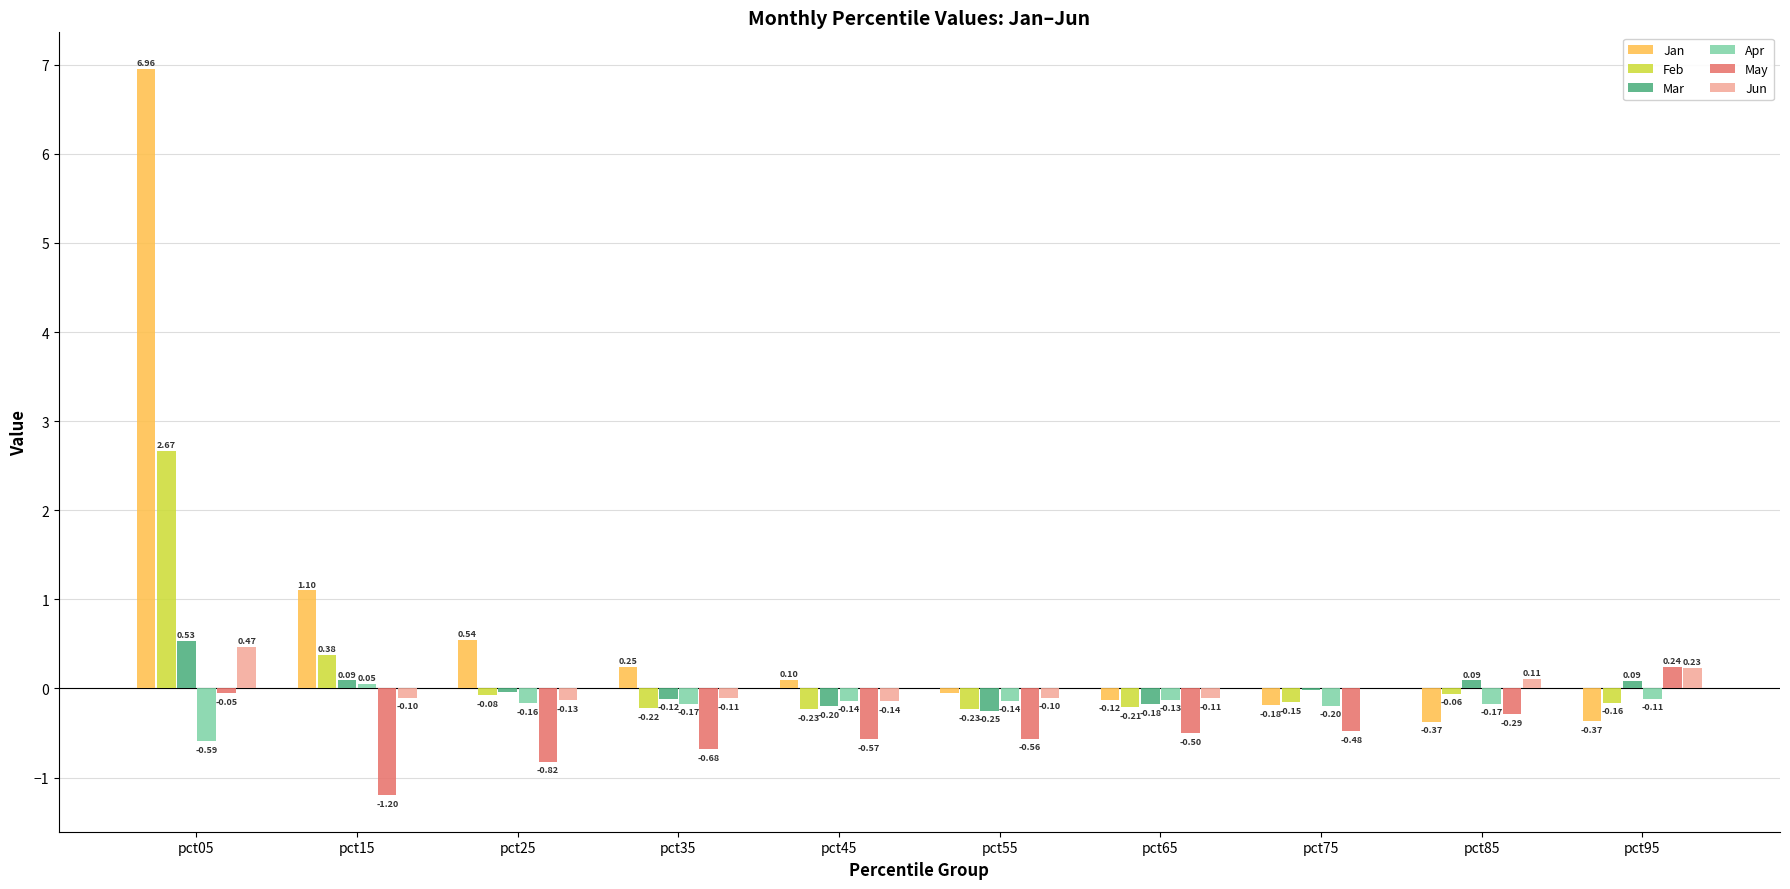

Between pct55 and pct85, which is larger?

pct55